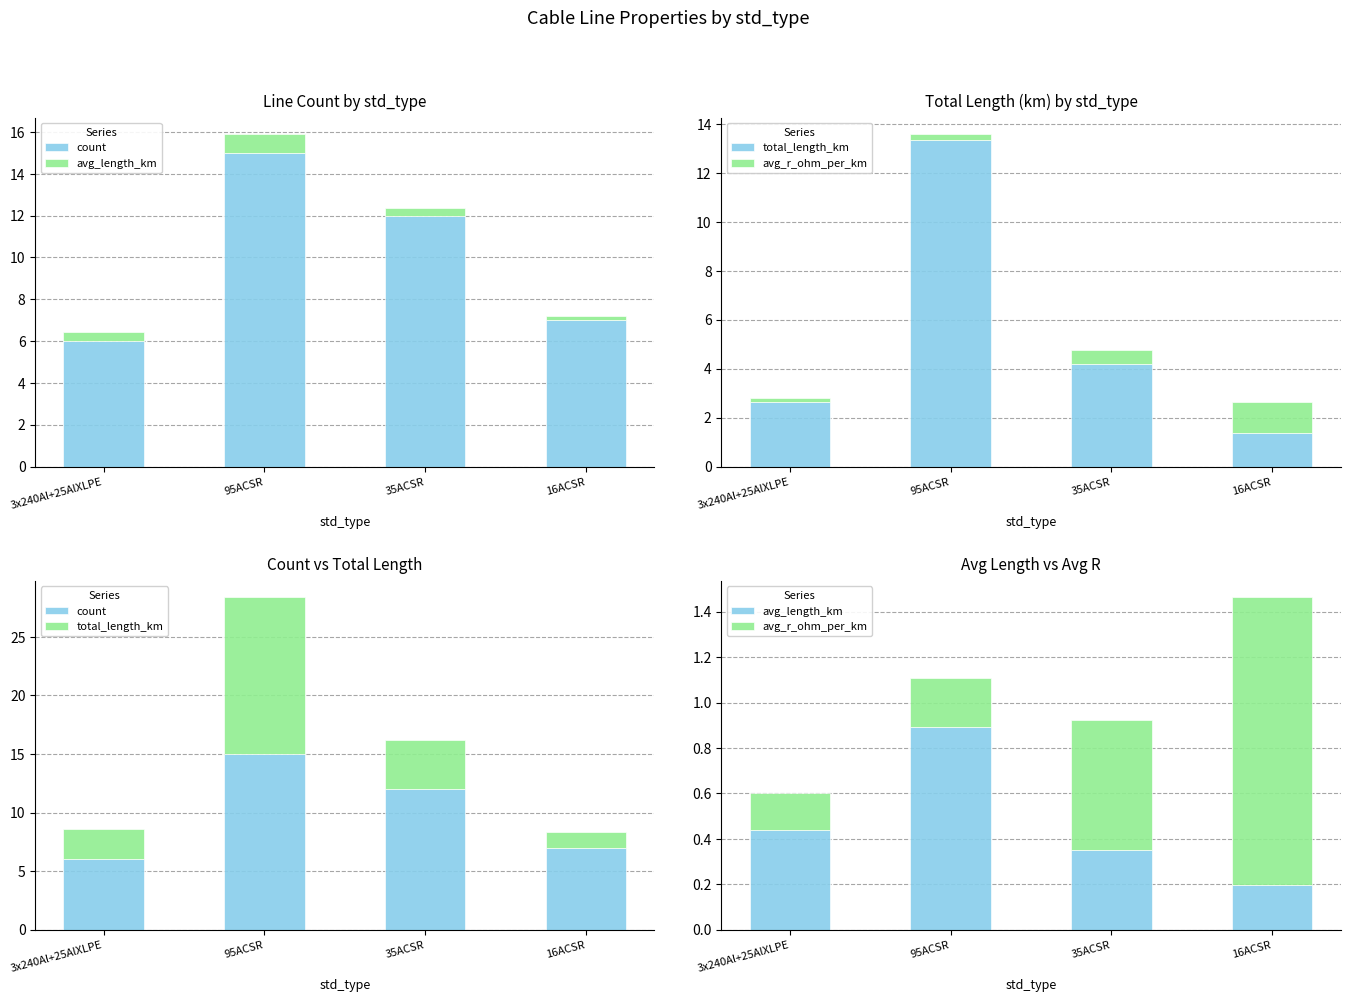

What is the difference between the avg_r_ohm_per_km values at 3x240Al+25AlXLPE and 95ACSR?

0.1